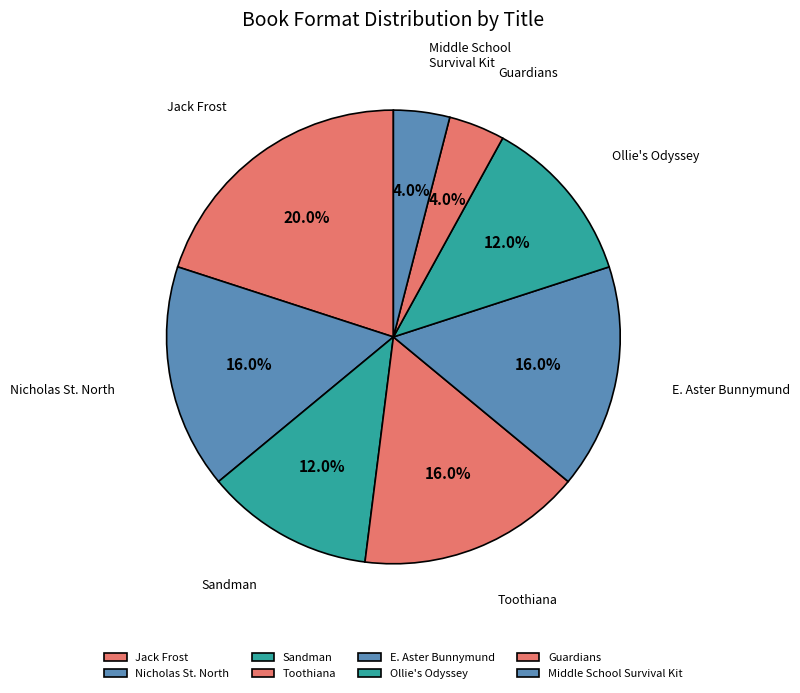

Combined, what portion of the pie is Jack Frost and Nicholas St. North?

36.0%